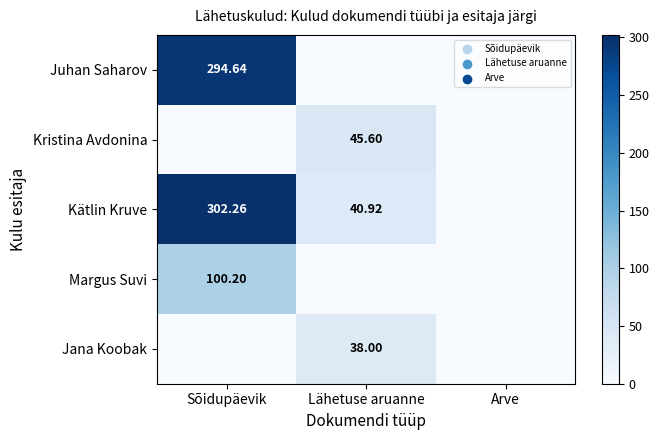

Which series has the widest spread of values?

Kätlin Kruve